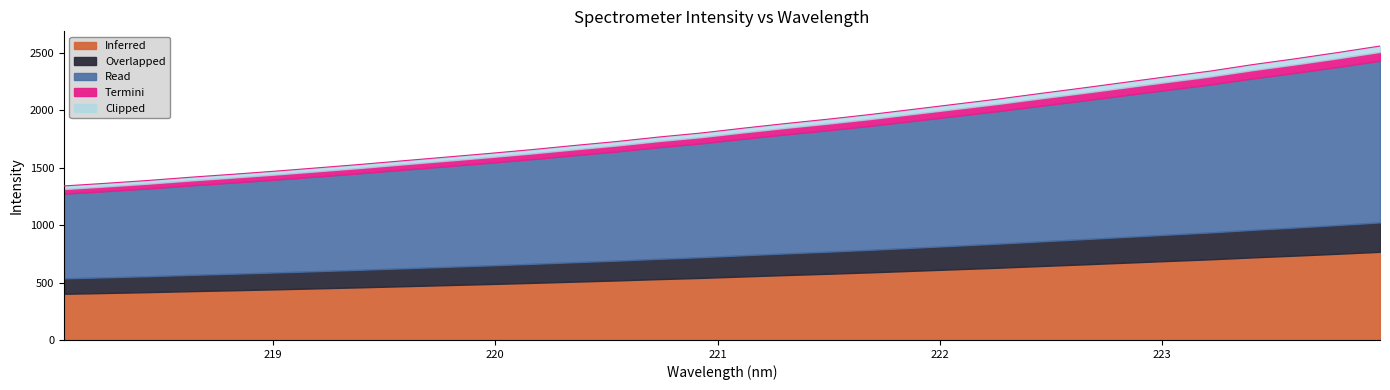

What is the lowest value of the Inferred series?

402.4